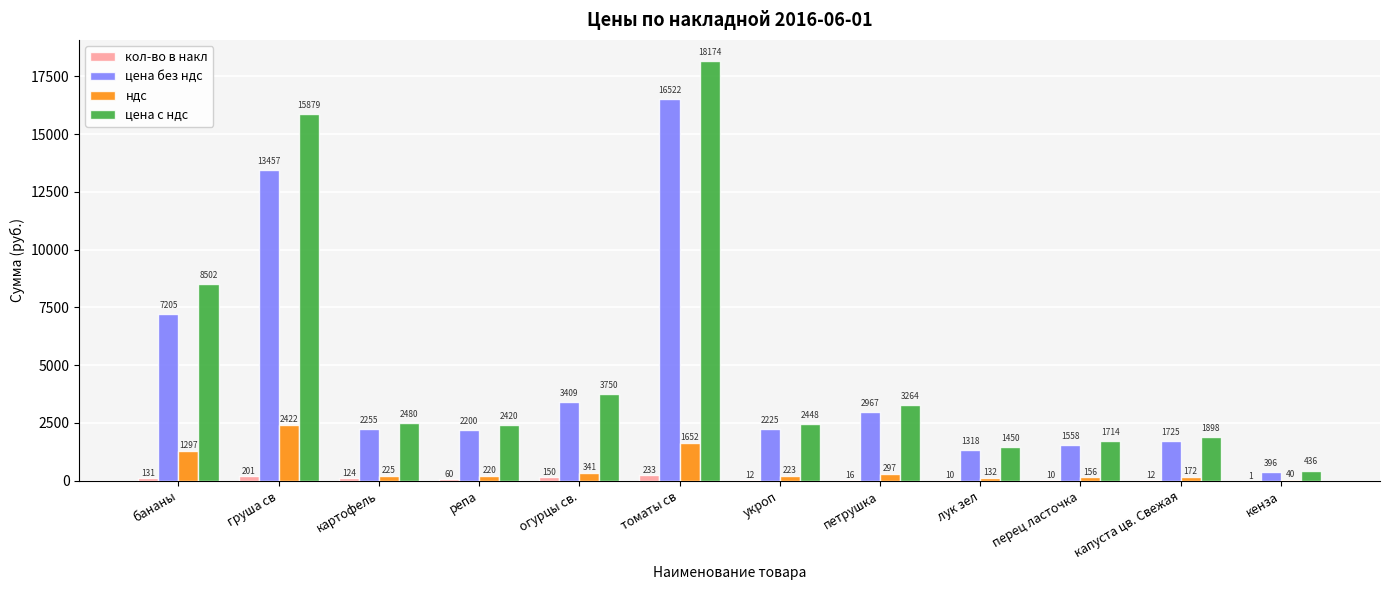

Which series changed the most between огурцы св. and кенза?

цена с ндс